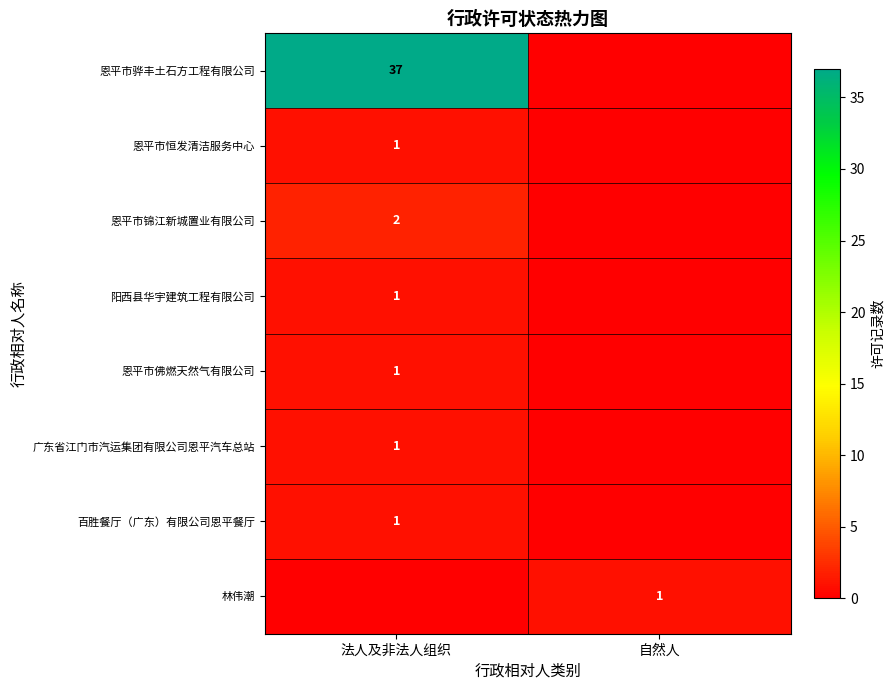

The 林伟潮 series shows 0 at 自然人. True or false?

False